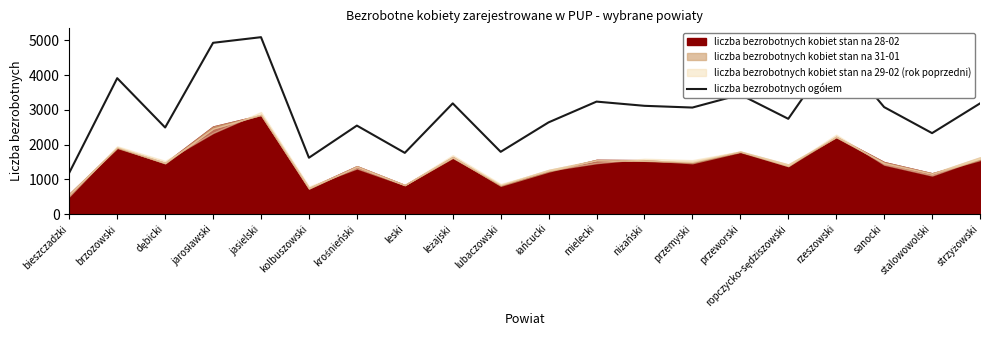

Where does the data first go above 3080?

brzozowski